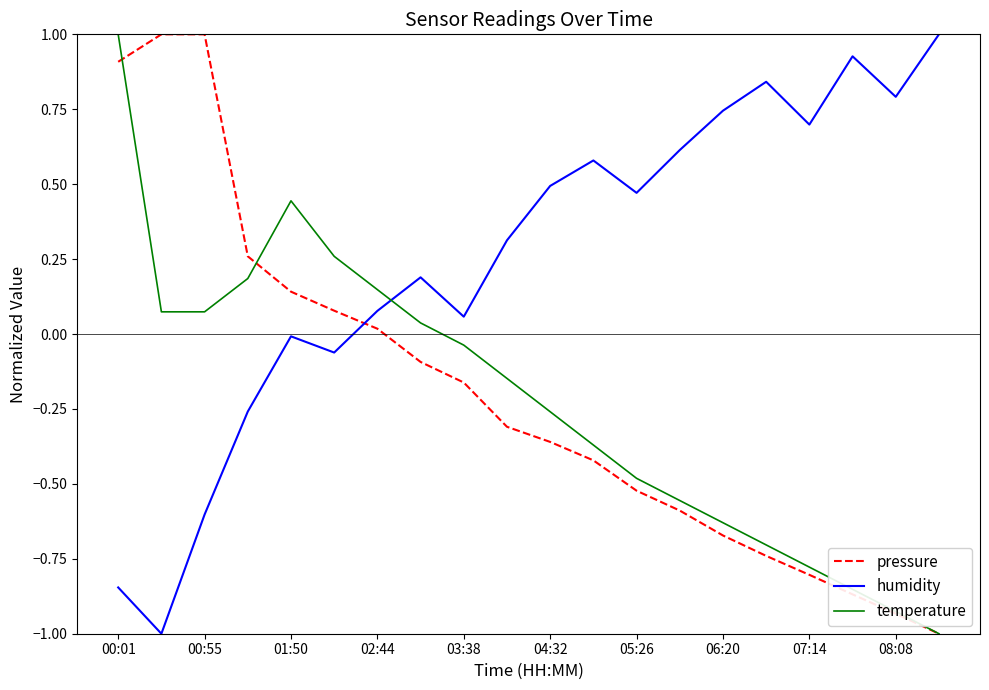

Which series ends up on top after the final intersection of pressure and humidity?

humidity